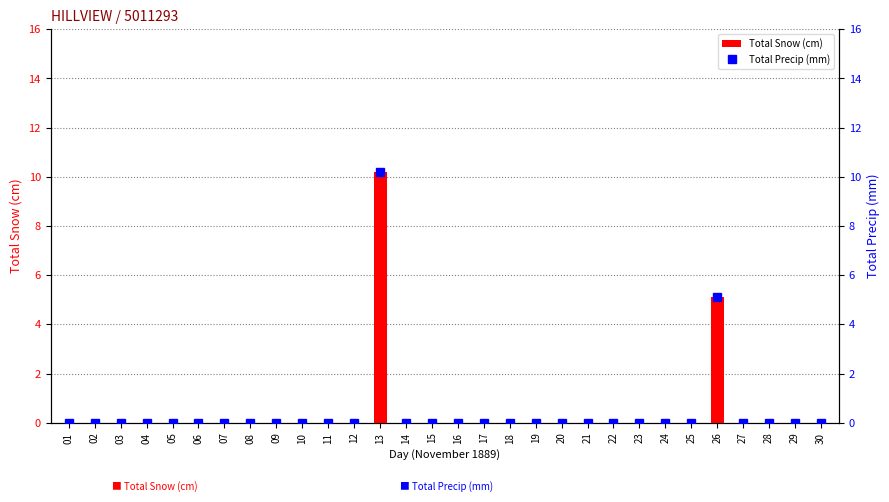

Reading right to left, extract all data points from this chart.

Total Snow (cm): 0.0	0.0	0.0	0.0	5.1	0.0	0.0	0.0	0.0	0.0	0.0	0.0	0.0	0.0	0.0	0.0	0.0	10.2	0.0	0.0	0.0	0.0	0.0	0.0	0.0	0.0	0.0	0.0	0.0	0.0
Total Precip (mm): 0.0	0.0	0.0	0.0	5.1	0.0	0.0	0.0	0.0	0.0	0.0	0.0	0.0	0.0	0.0	0.0	0.0	10.2	0.0	0.0	0.0	0.0	0.0	0.0	0.0	0.0	0.0	0.0	0.0	0.0